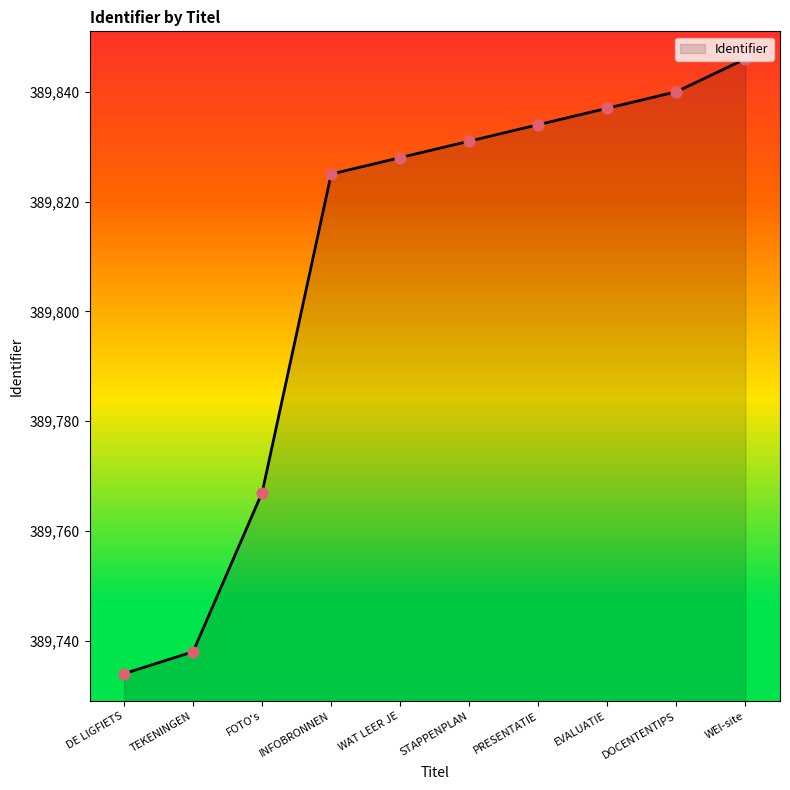

Between EVALUATIE and FOTO's, which is larger?

EVALUATIE